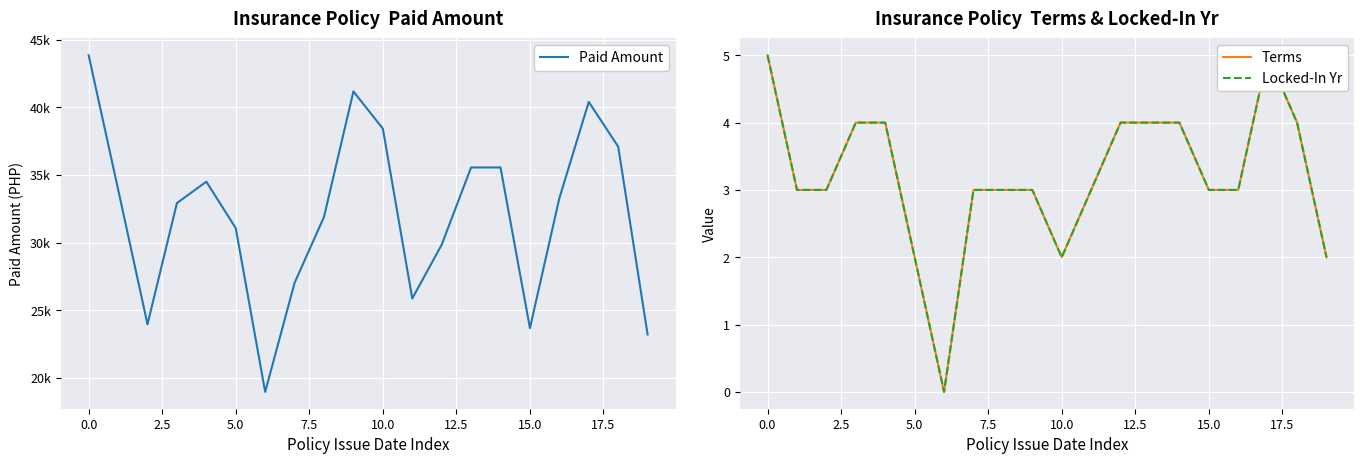

Is it true that Paid Amount equals 35552.2 at 13?

True